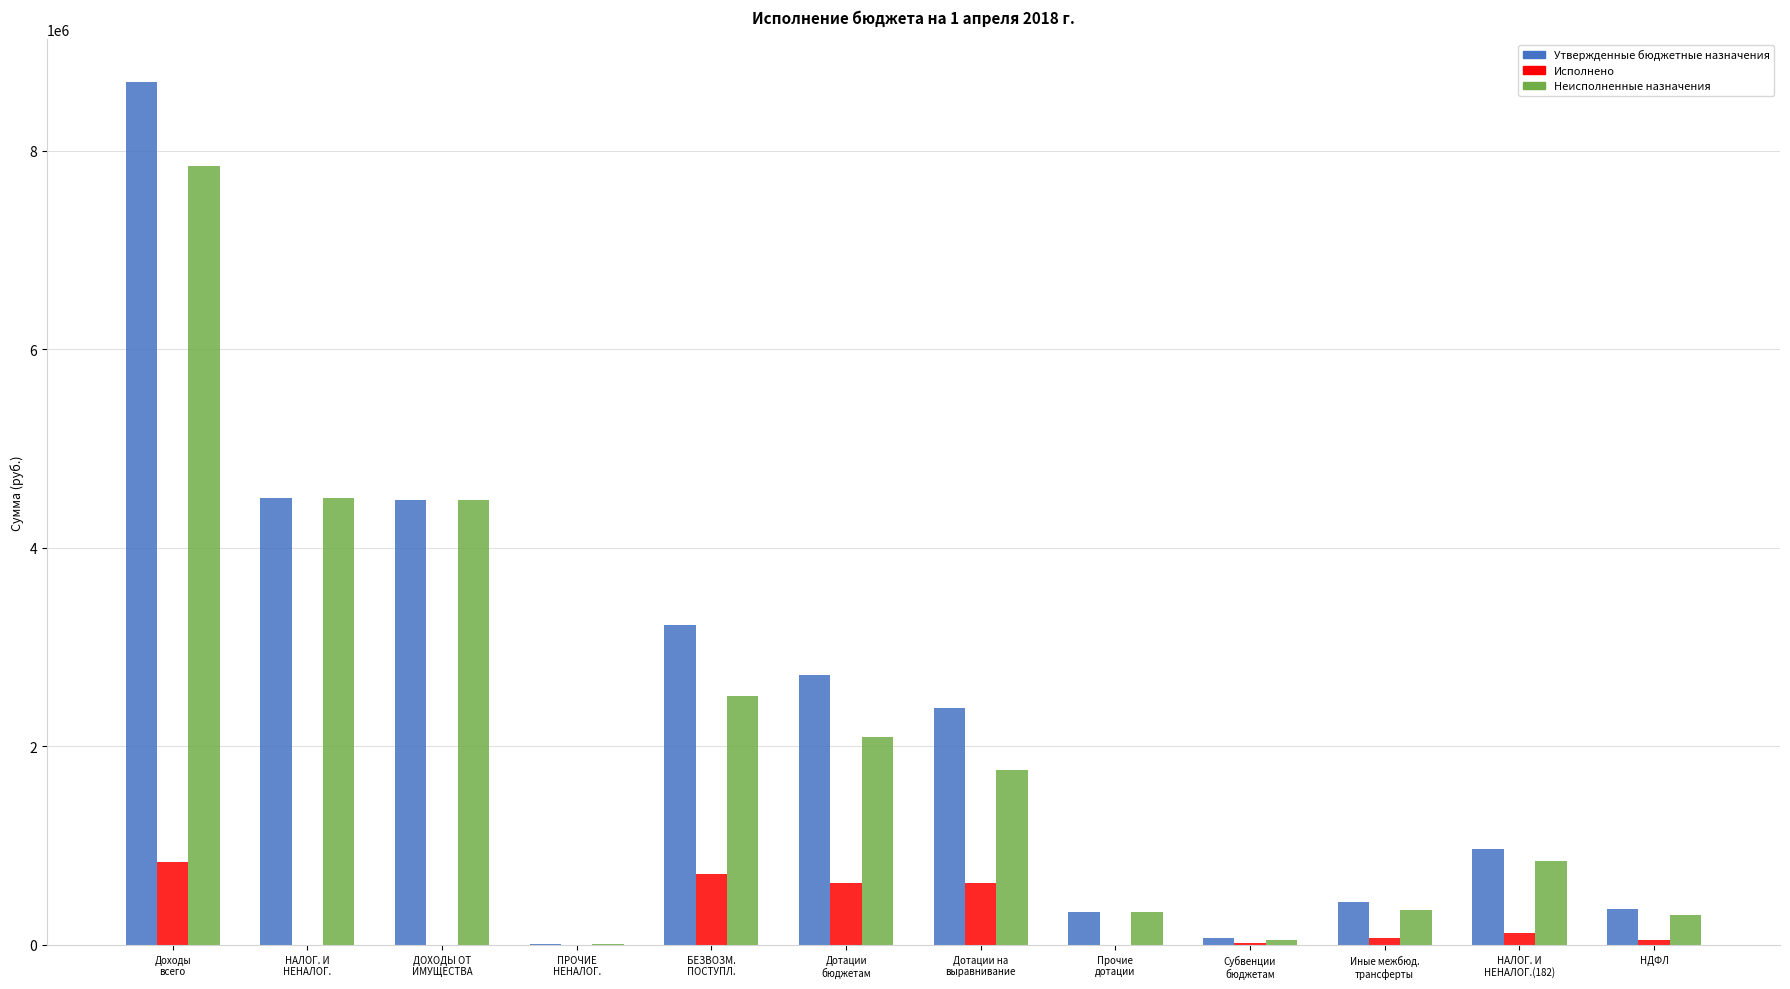

What is the average value of the Неисполненные назначения series?

2091666.1